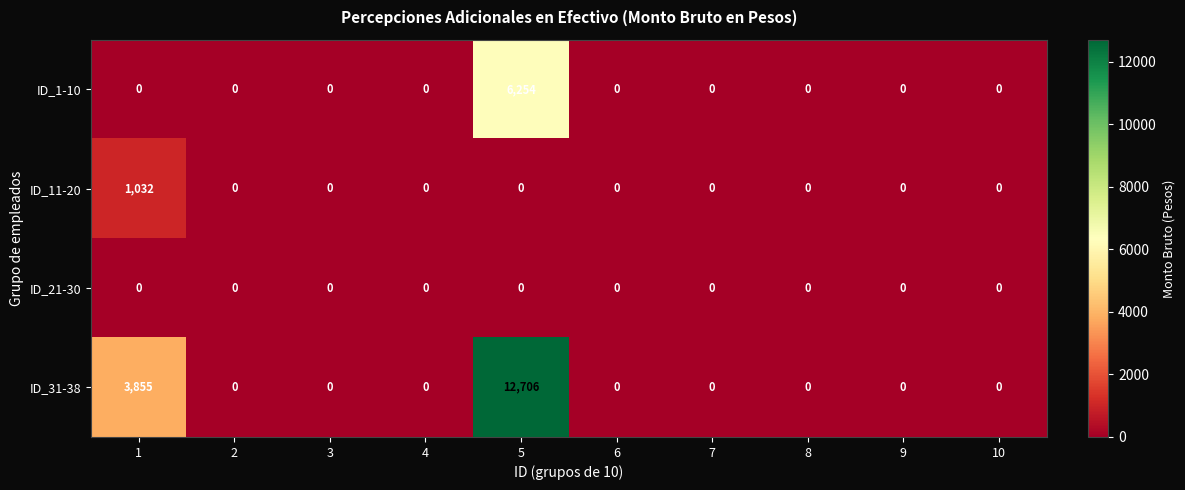

What is the difference between the ID_1-10 values at 5 and 3?

6254